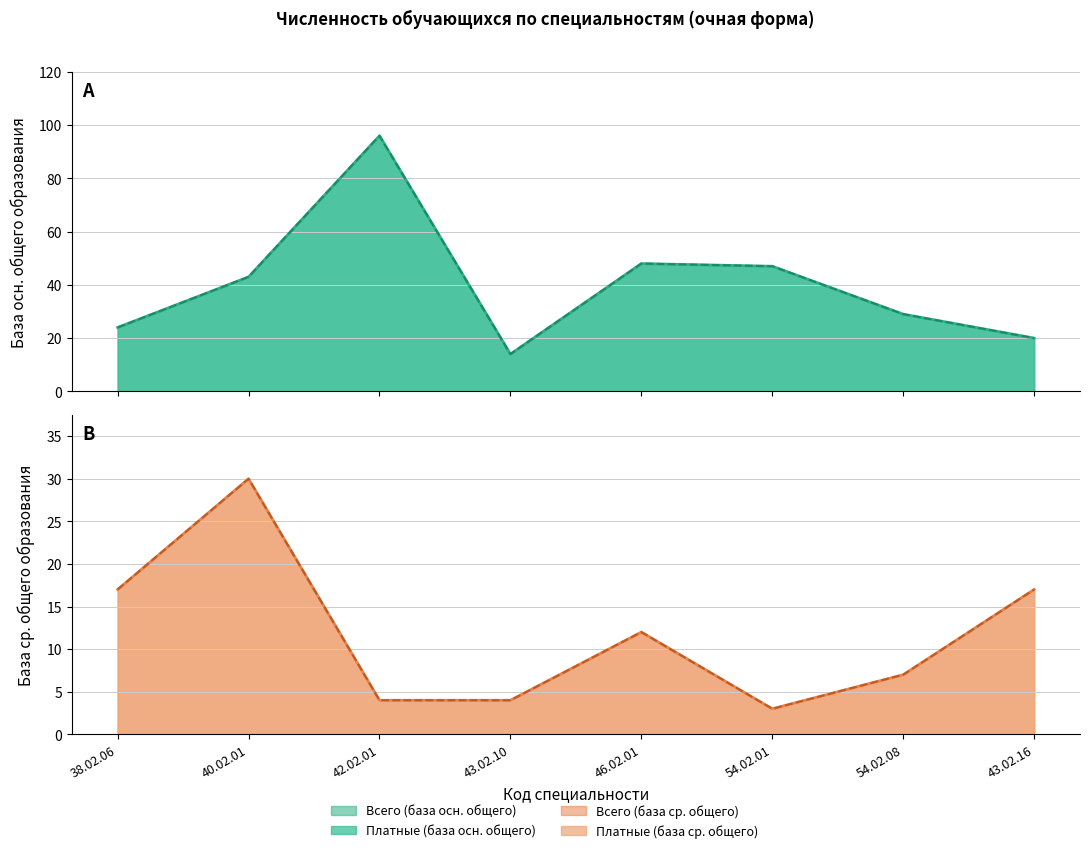

What is the minimum value shown in the chart?

3